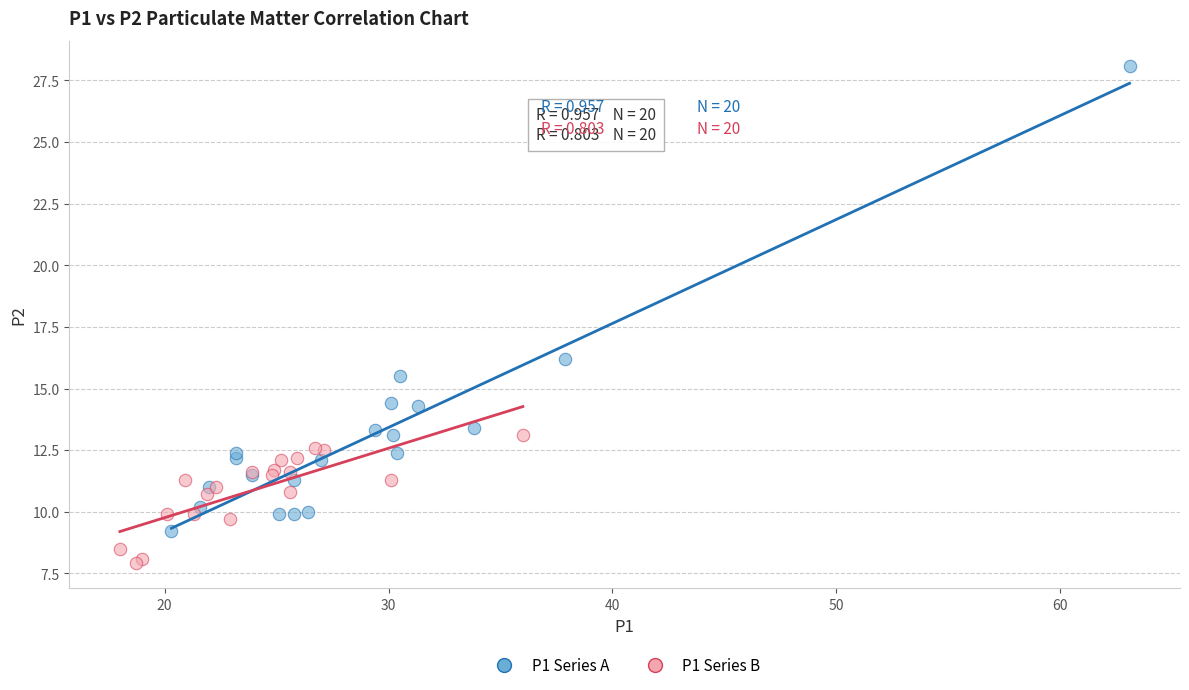

Which series reaches the maximum Y coordinate?

P1 Series A